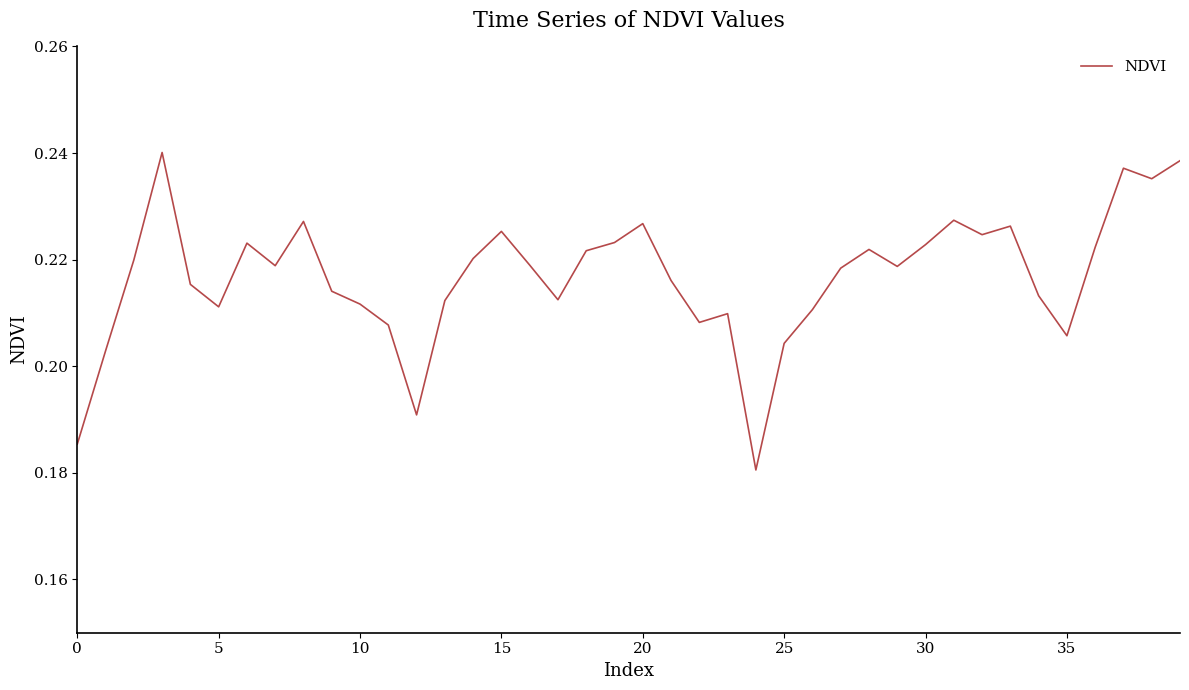

What is the sum of all values?

8.7